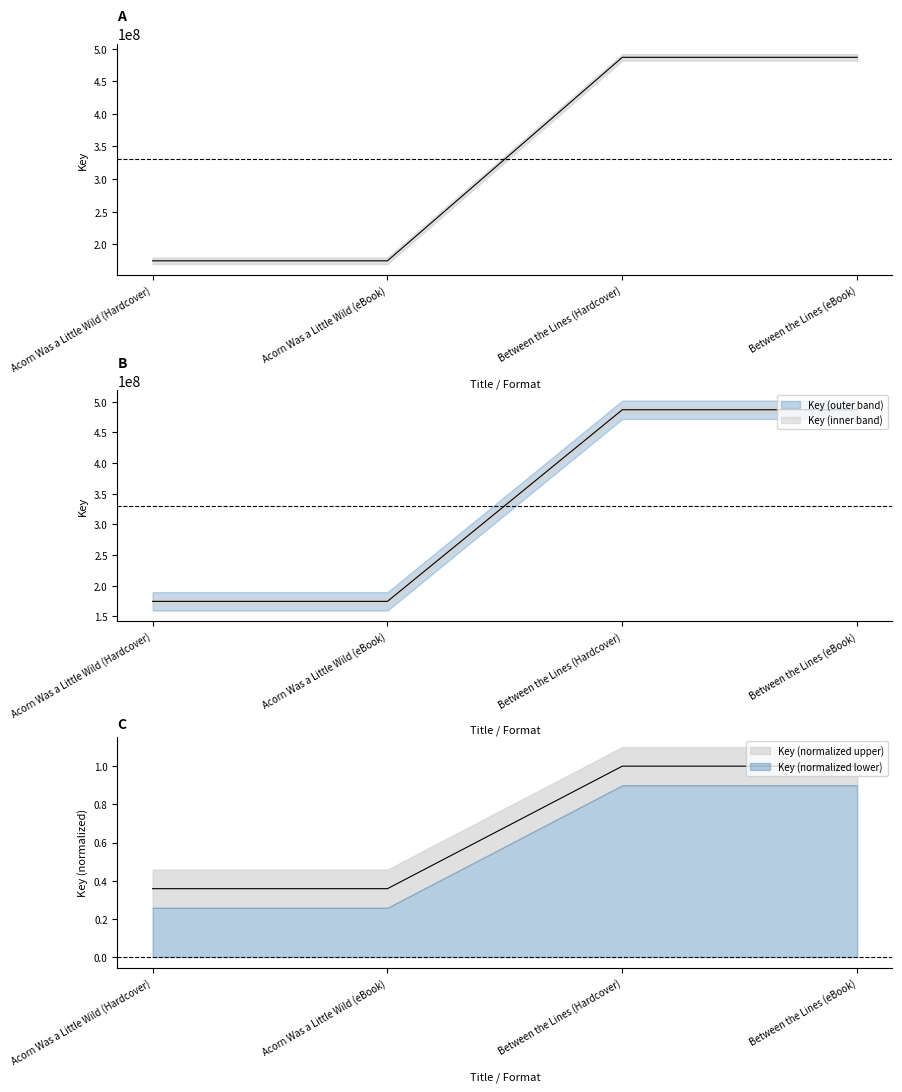

List the labels in order of value, smallest first.

Acorn Was a Little Wild (Hardcover), Acorn Was a Little Wild (eBook), Between the Lines (Hardcover), Between the Lines (eBook)